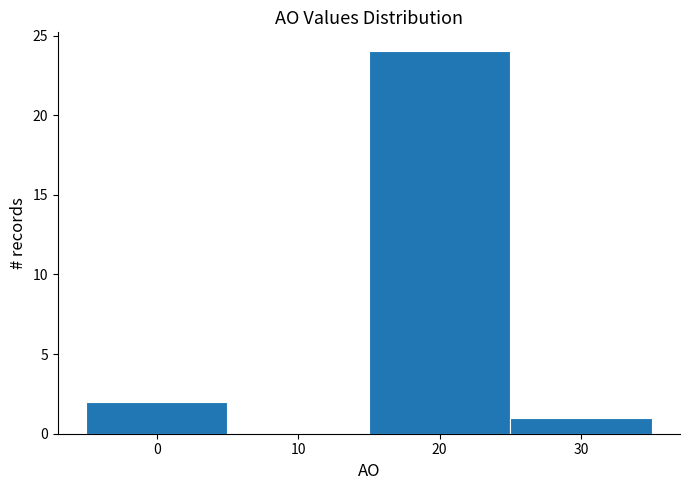

Reading left to right, transcribe this chart: for each bar, give the range it covers on the x-axis and its height. The values are not printed on the chart, so give them approximately, as read against the axis.

-5 to 5: 2
5 to 15: 0
15 to 25: 24
25 to 35: 1